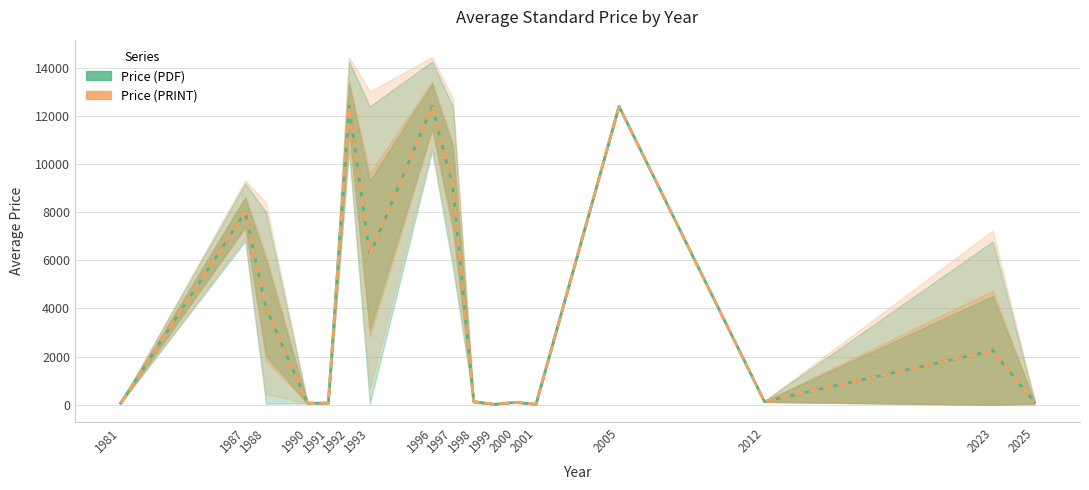

List the labels in order of Price (PDF) value, largest first.

1992, 1996, 2005, 1997, 1987, 1993, 1988, 2023, 2012, 1998, 2025, 2000, 1981, 1990, 1991, 1999, 2001